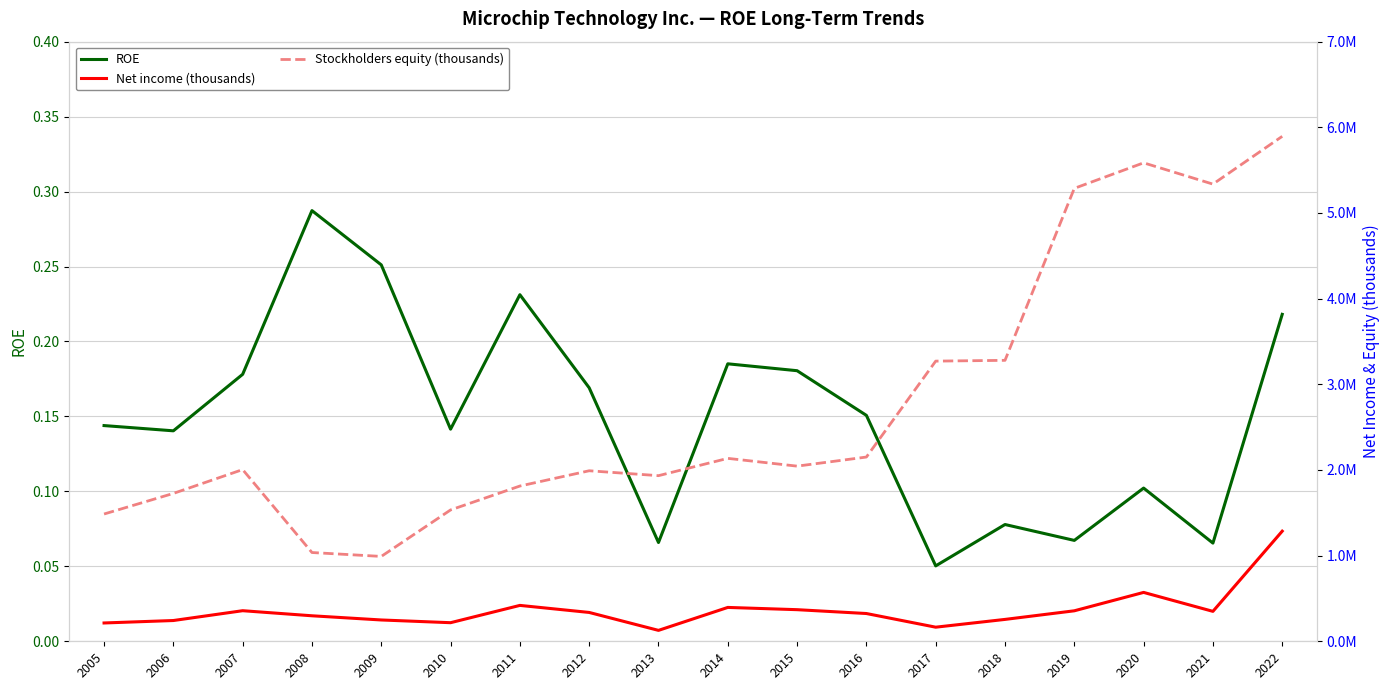

Reading left to right, list all the values displayed in this chart.

ROE: 2005=0.1	2006=0.1	2007=0.2	2008=0.3	2009=0.3	2010=0.1	2011=0.2	2012=0.2	2013=0.1	2014=0.2	2015=0.2	2016=0.2	2017=0.1	2018=0.1	2019=0.1	2020=0.1	2021=0.1	2022=0.2
Net income (thousands): 2005=213785.0	2006=242369.0	2007=357029.0	2008=297748.0	2009=248820.0	2010=217005.0	2011=418950.0	2012=336705.0	2013=127389.0	2014=395281.0	2015=369009.0	2016=324132.0	2017=164639.0	2018=255400.0	2019=355900.0	2020=570600.0	2021=349400.0	2022=1285500.0
Stockholders equity (thousands): 2005=1485734.0	2006=1726189.0	2007=2004368.0	2008=1036223.0	2009=990766.0	2010=1533380.0	2011=1812438.0	2012=1990673.0	2013=1933470.0	2014=2135461.0	2015=2044654.0	2016=2150919.0	2017=3270711.0	2018=3279800.0	2019=5287500.0	2020=5585500.0	2021=5337100.0	2022=5894800.0